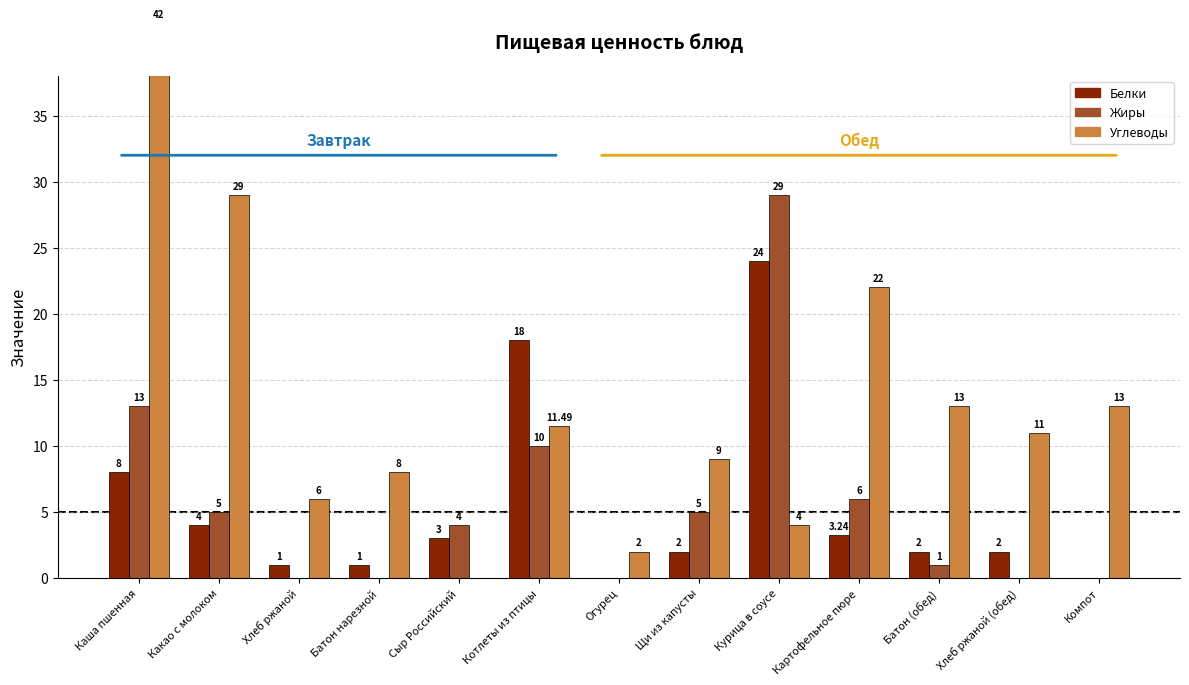

What is the label of the 11th bar from the left?

Батон (обед)